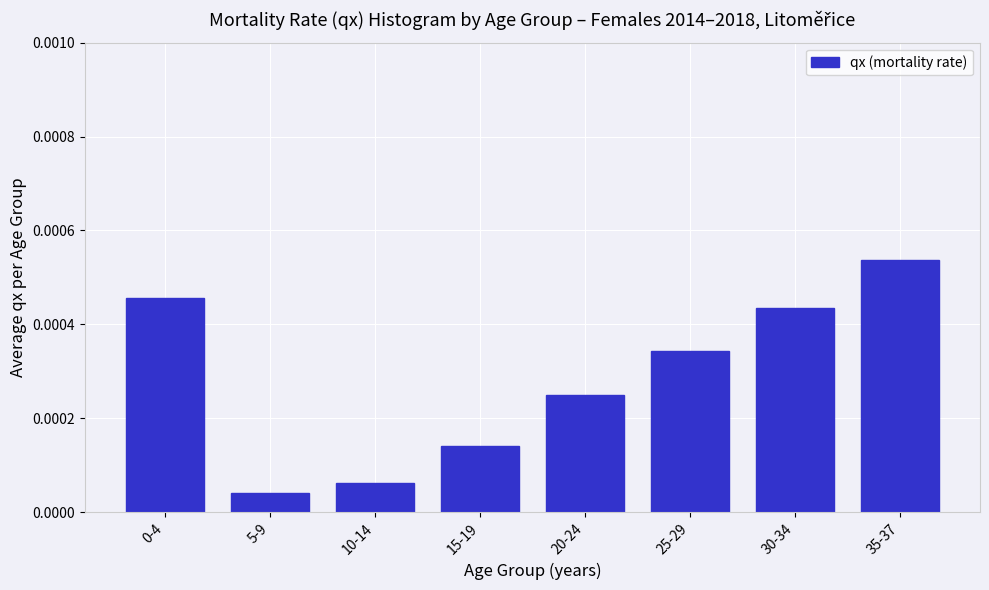

At which category does the chart reach its peak across all series?

35-37